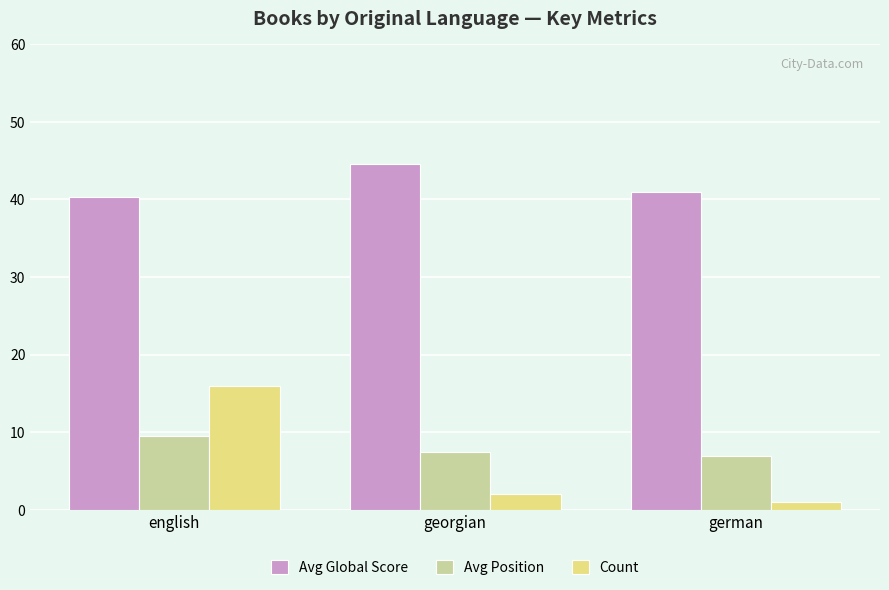

List the series in order of their peak value, highest first.

Avg Global Score, Count, Avg Position